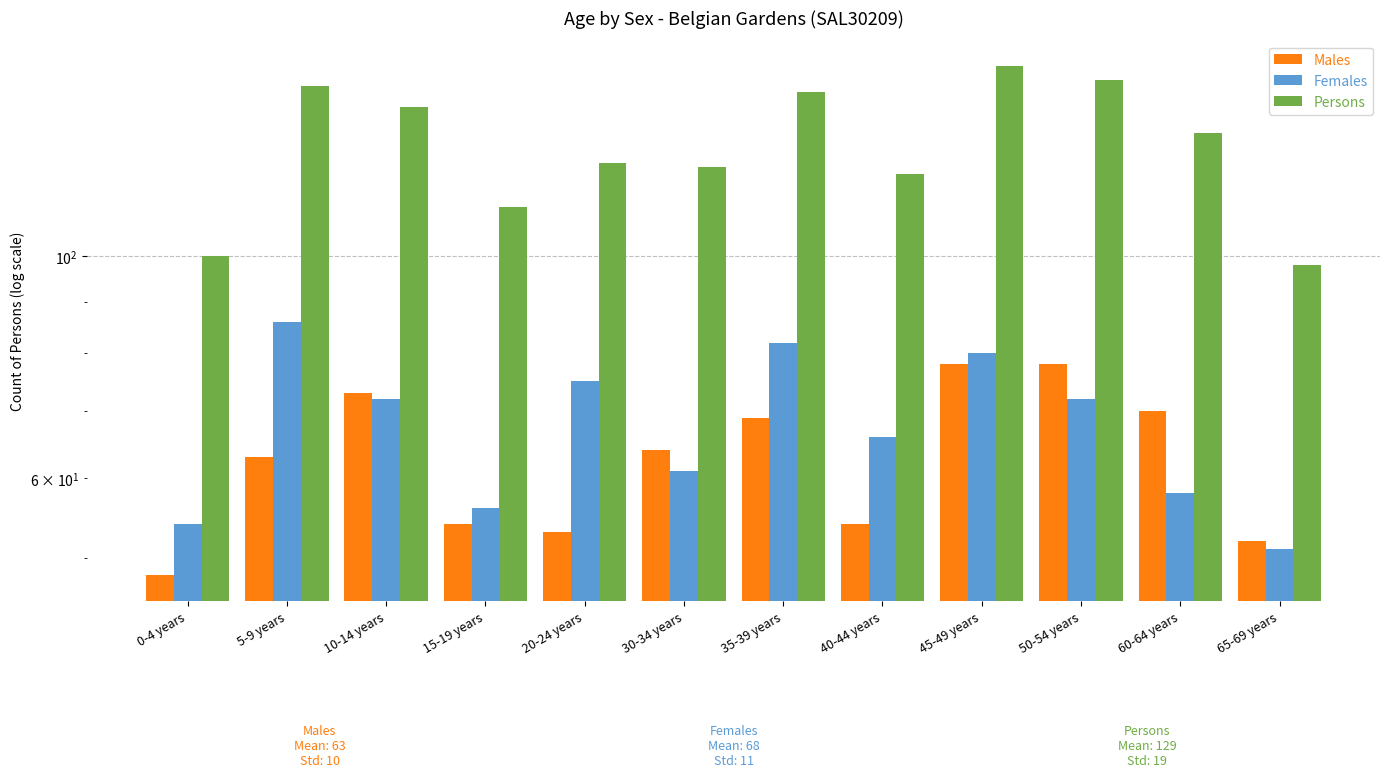

What are all the series names shown in the legend?

Males, Females, Persons